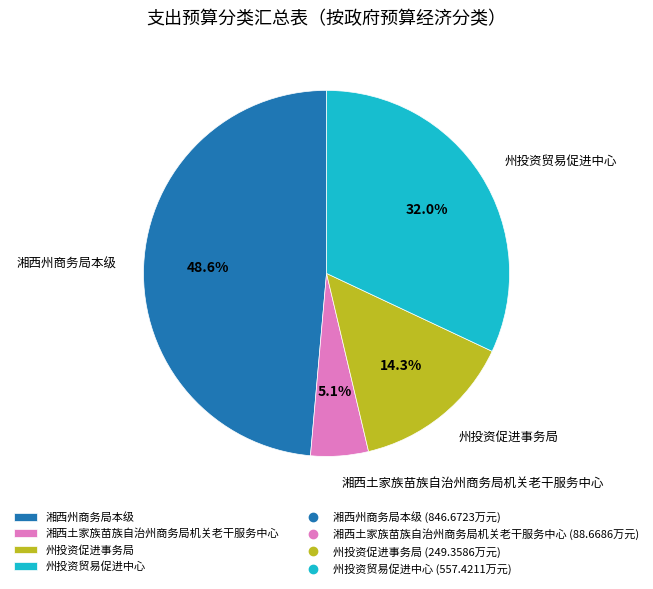

Count the number of slices in the pie.

4